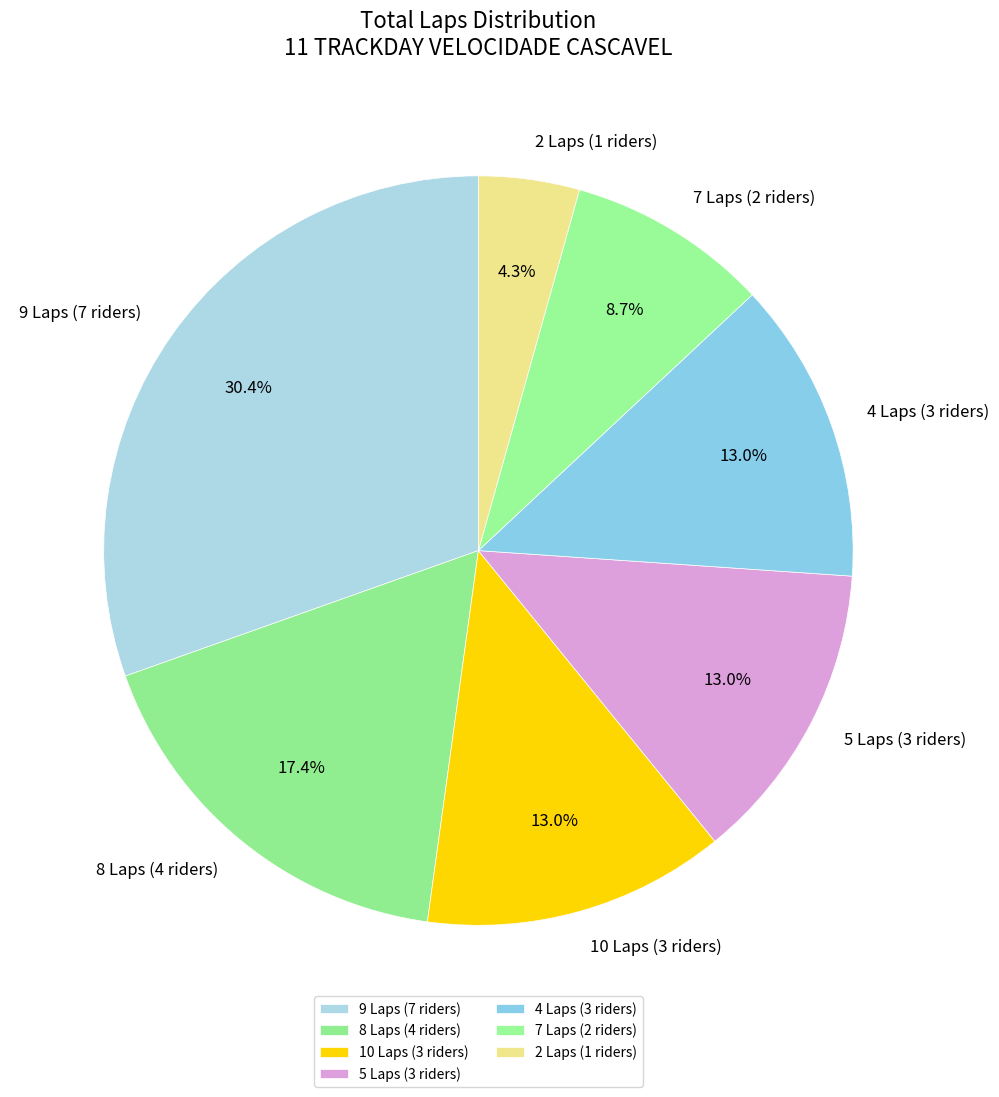

Which category has the smallest portion of the pie?

2 Laps (1 riders)